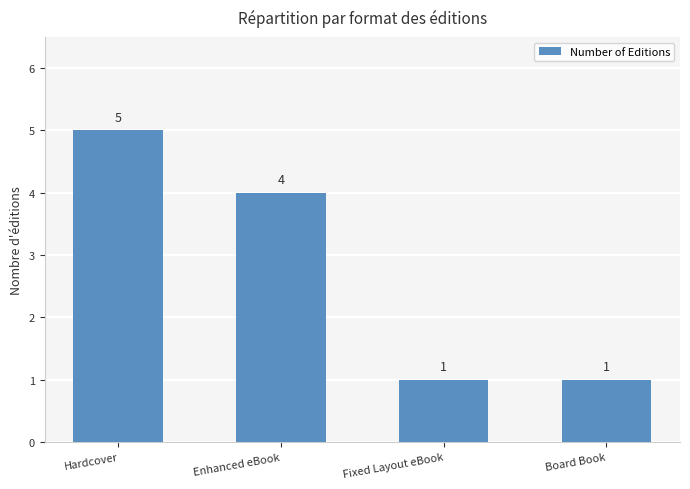

True or false: the data shows 3 at Hardcover.

False